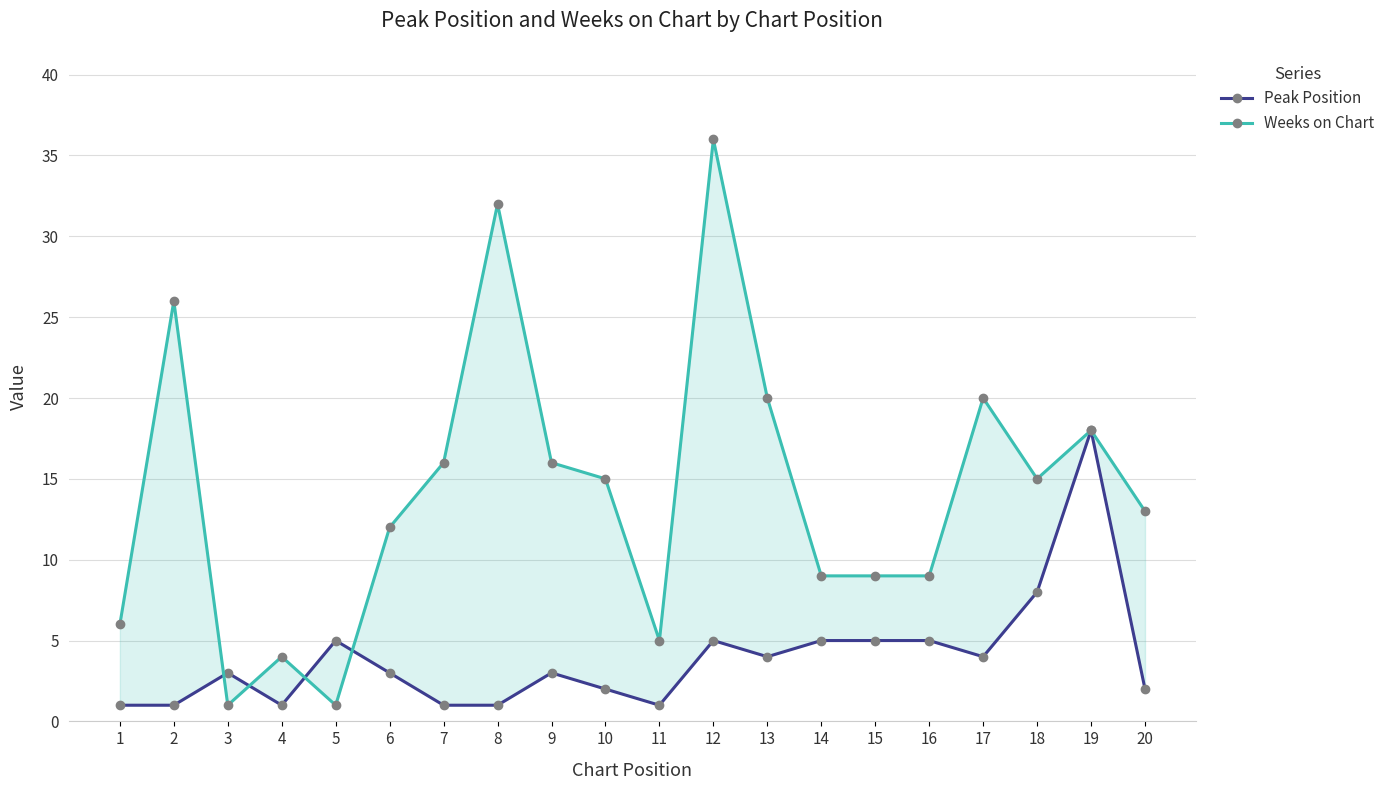

How many data points in Peak Position are less than 3?

8